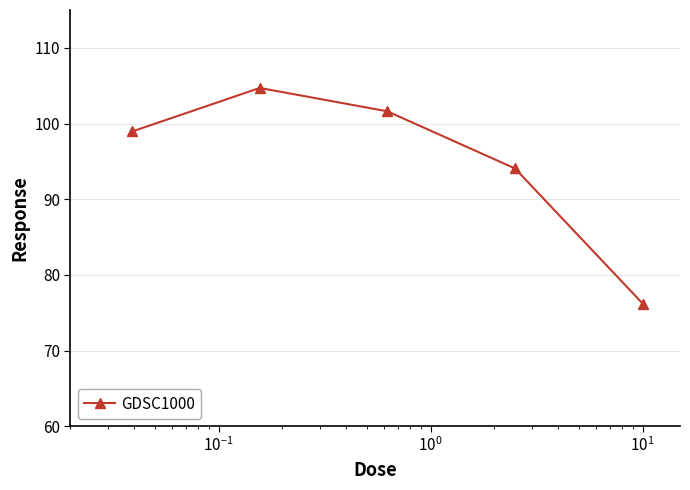

What is the sum of all values?

475.6